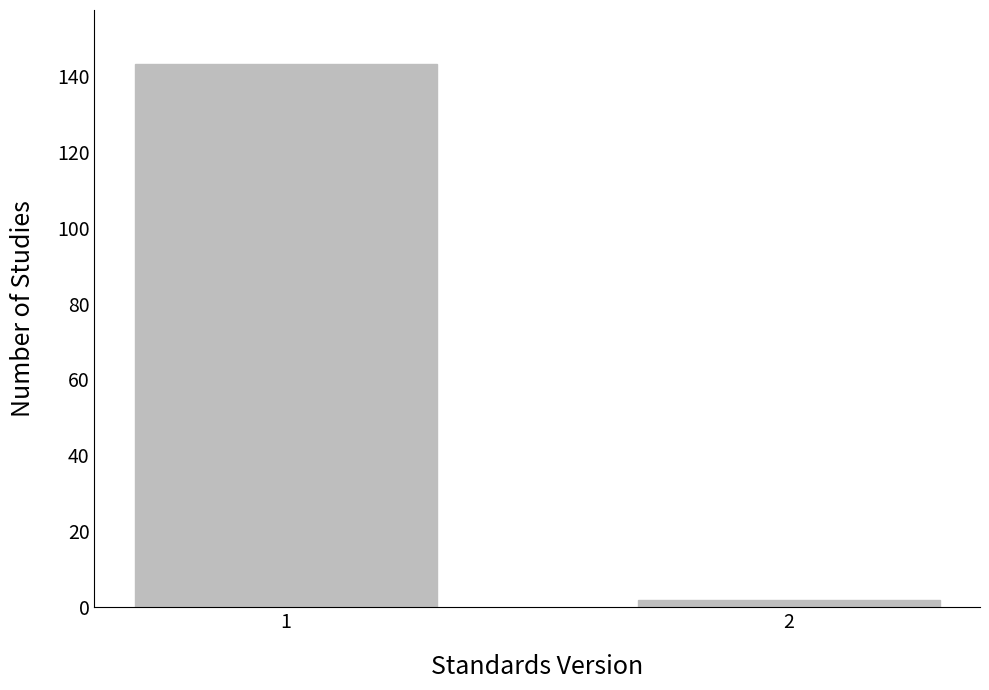

Reading right to left, list all the values displayed in this chart.

2=2	1=143